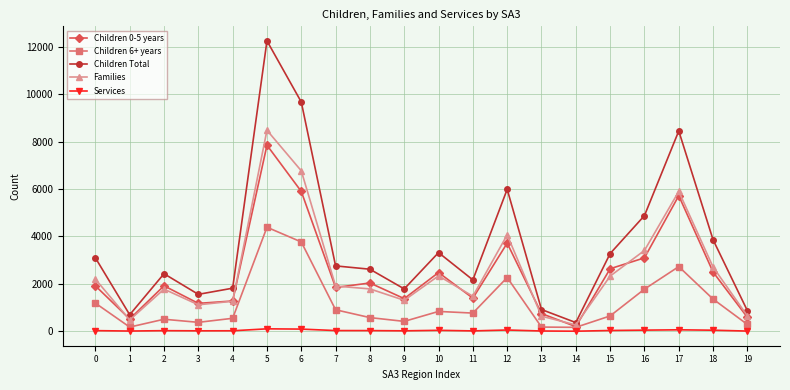

True or false: Services and Children Total intersect in this chart.

False